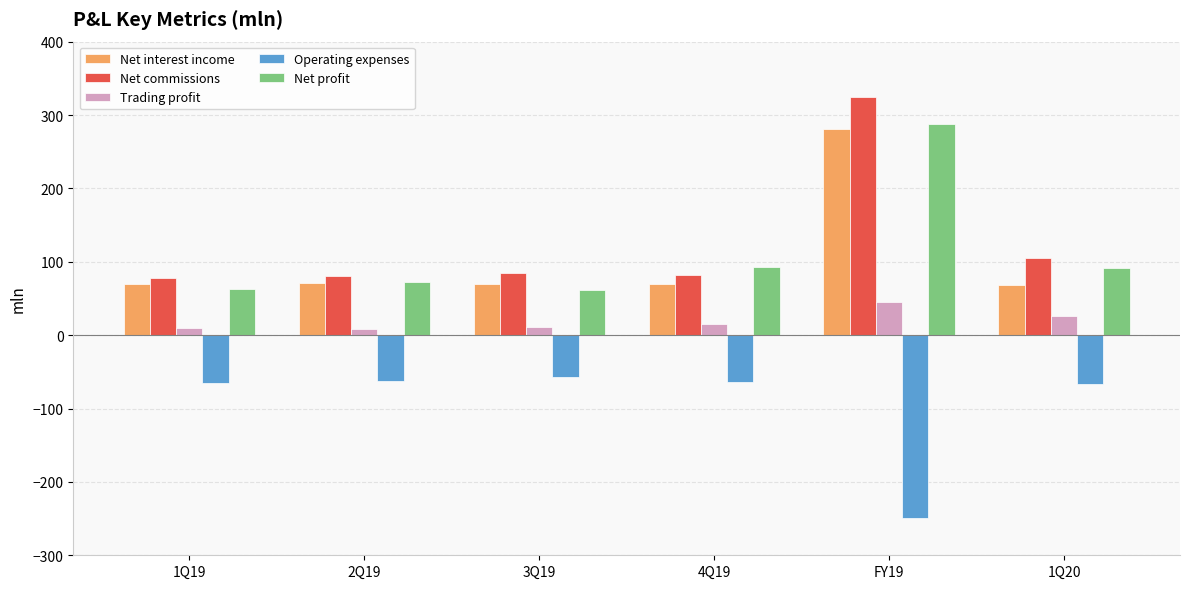

Which series changed the most between 1Q19 and 1Q20?

Net profit